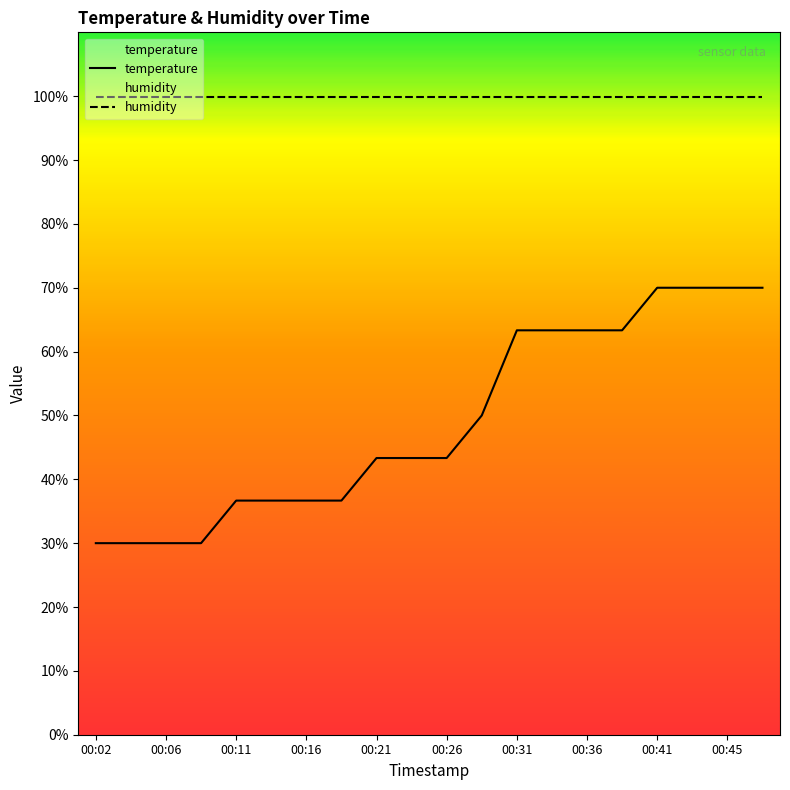

Reading right to left, extract all data points from this chart.

00:48=70.0	00:45=70.0	00:43=70.0	00:41=70.0	00:38=63.3	00:36=63.3	00:33=63.3	00:31=63.3	00:28=50.0	00:26=43.3	00:23=43.3	00:21=43.3	00:19=36.7	00:16=36.7	00:14=36.7	00:11=36.7	00:09=30.0	00:06=30.0	00:04=30.0	00:02=30.0